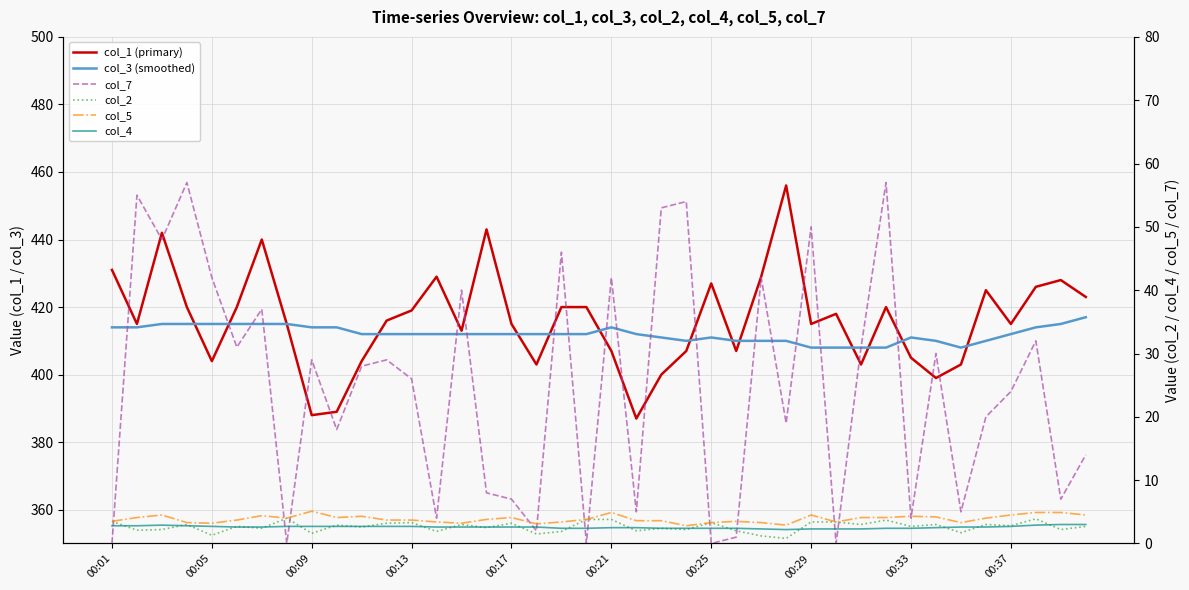

How many values in the col_7 series exceed 28?

19